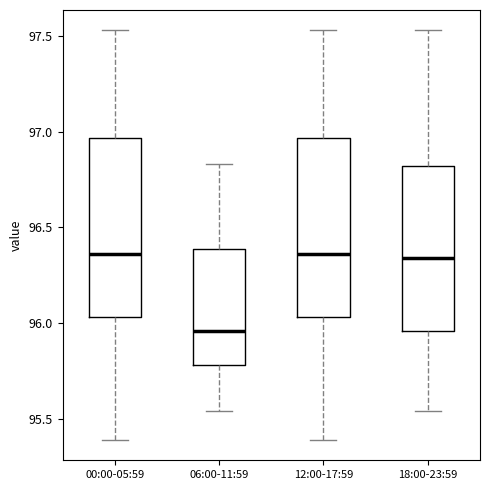

Where is the upper edge of the box for 00:00-05:59 on the y-axis? The values are not printed on the chart, so give them approximately, as read against the axis.

96.95